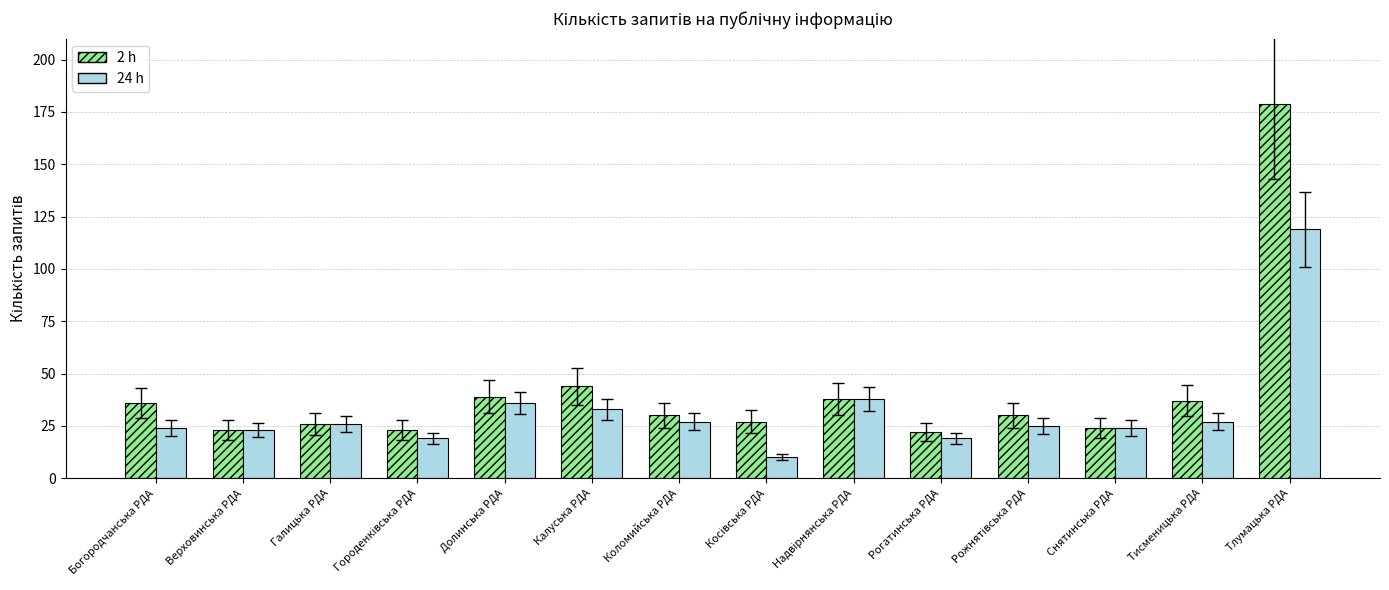

Which series has the widest spread of values?

2 h